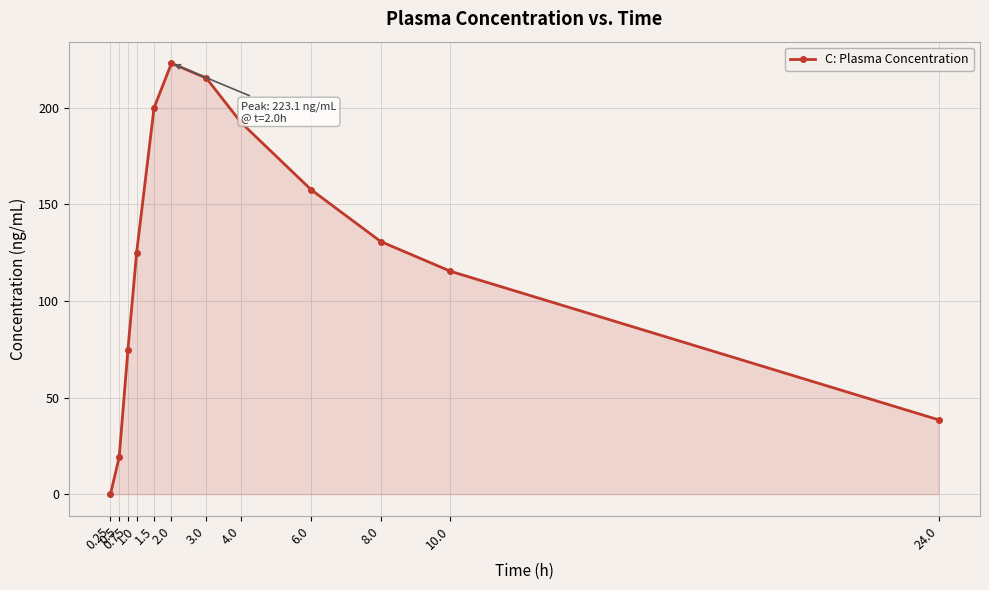

What is the value of the 5th point from the left?

200.0